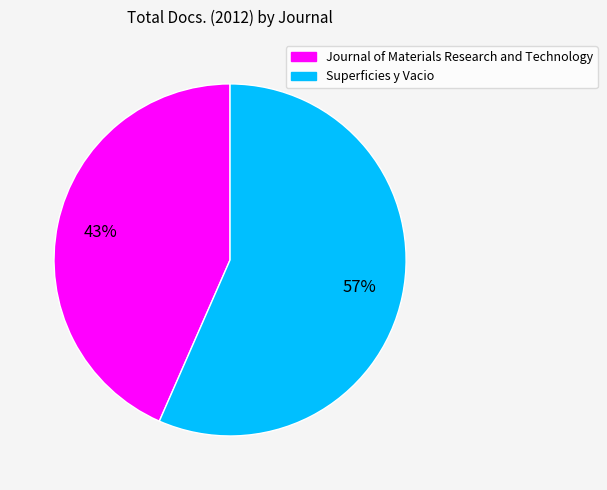

Is Journal of Materials Research and Technology the majority of the pie?

No